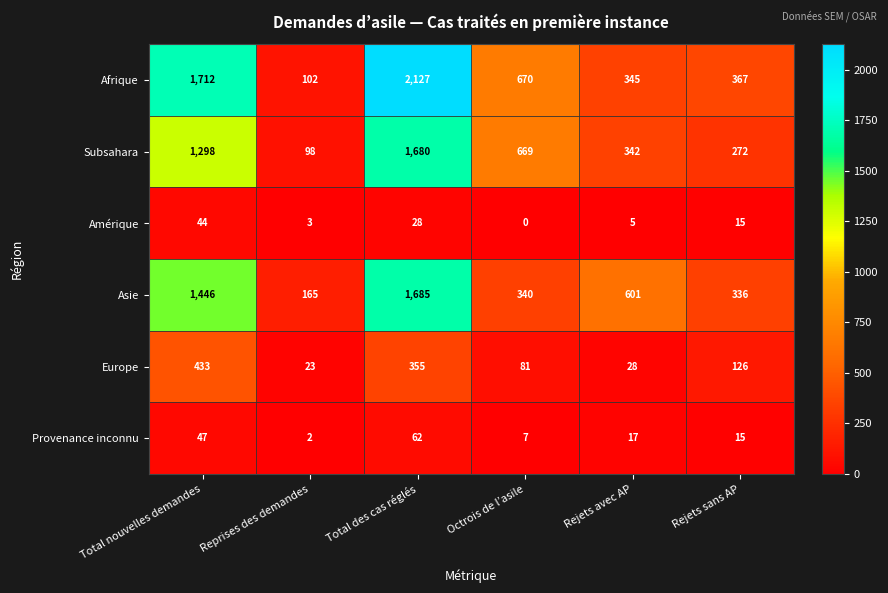

Which series has the largest range (max minus min)?

Afrique